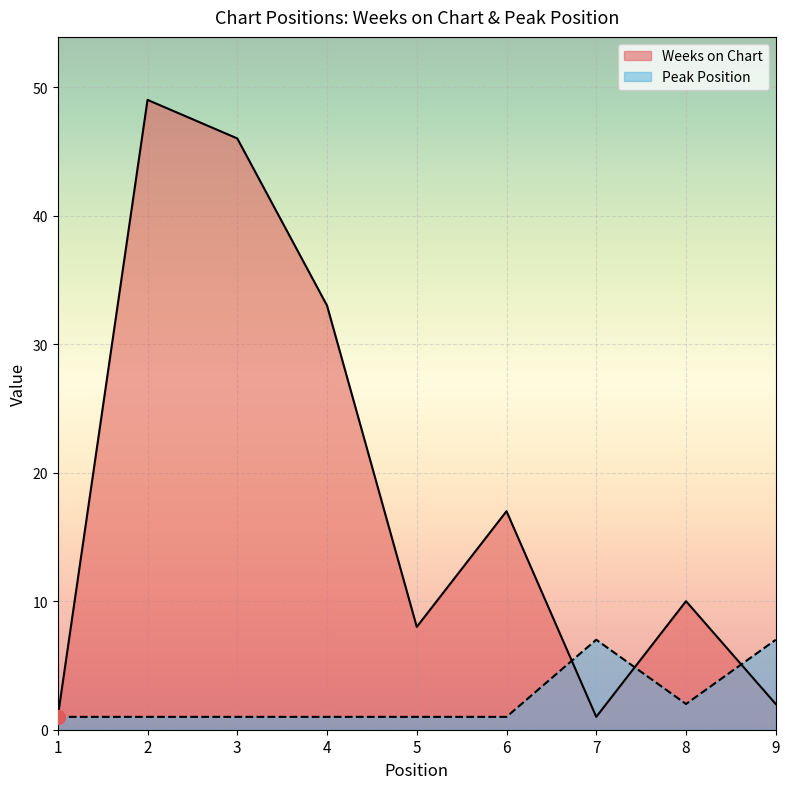

The value of Peak Position at 6 is 1. True or false?

True